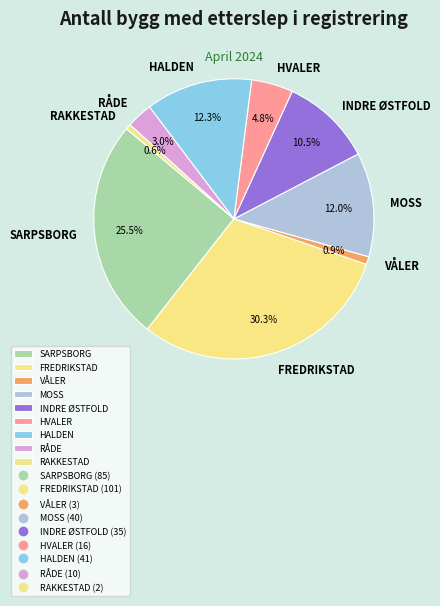

How many segments does this pie chart have?

9